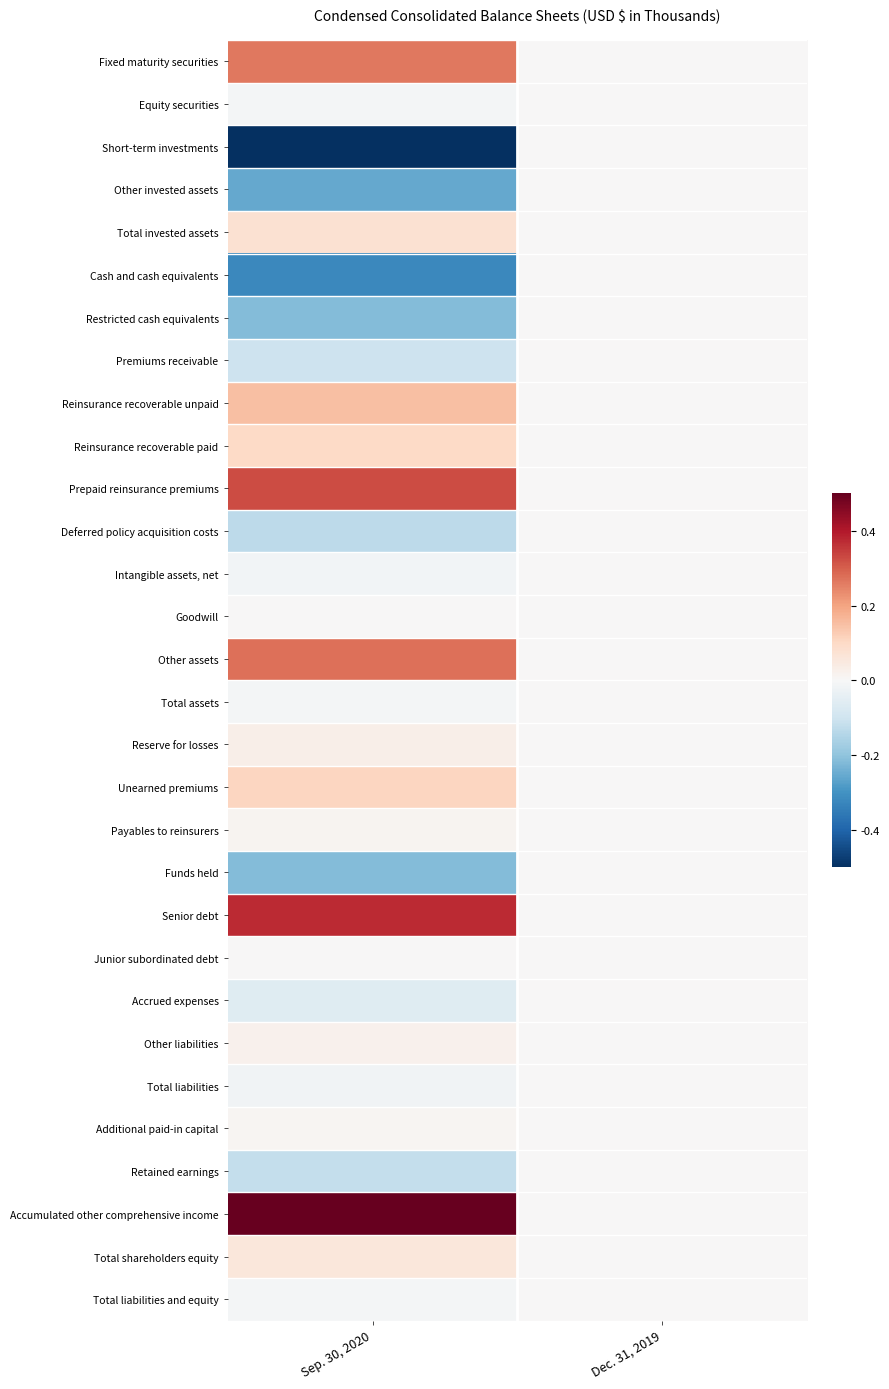

What is the difference between the highest and lowest values at Sep. 30, 2020?

2.1